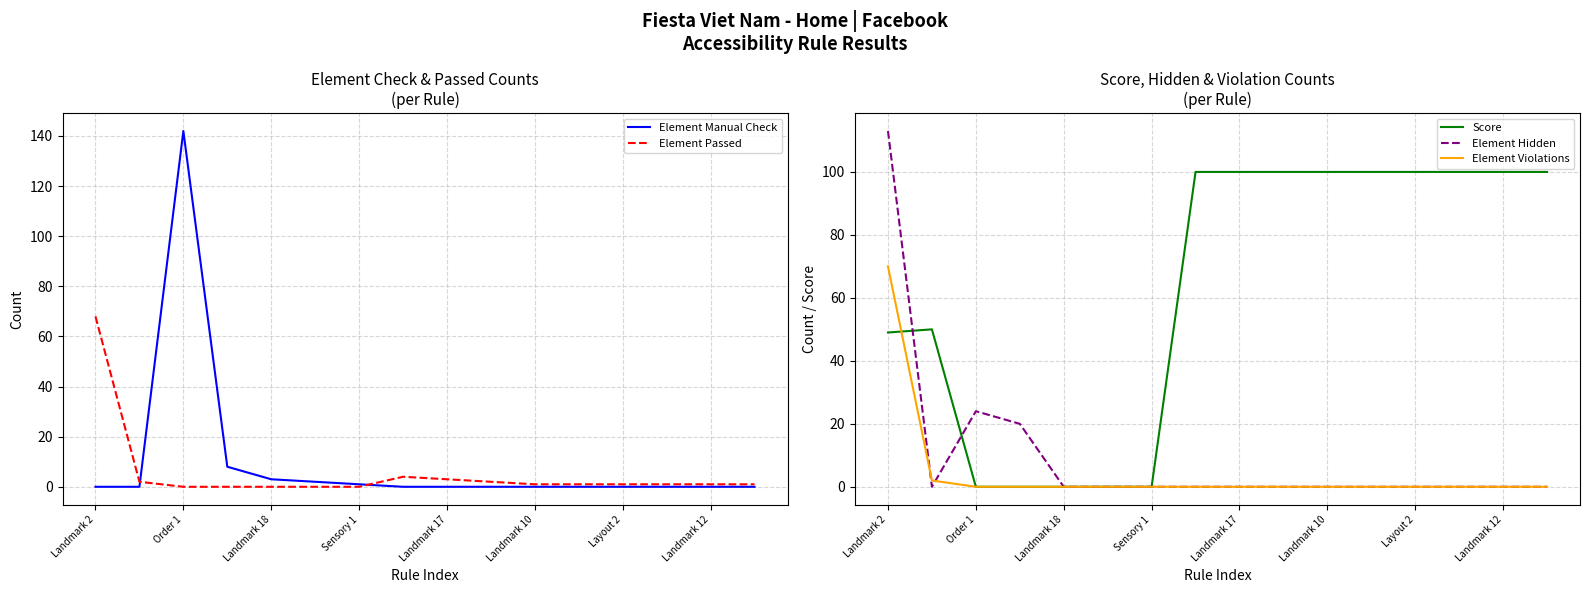

At which label does Element Manual Check reach its peak?

Order 1